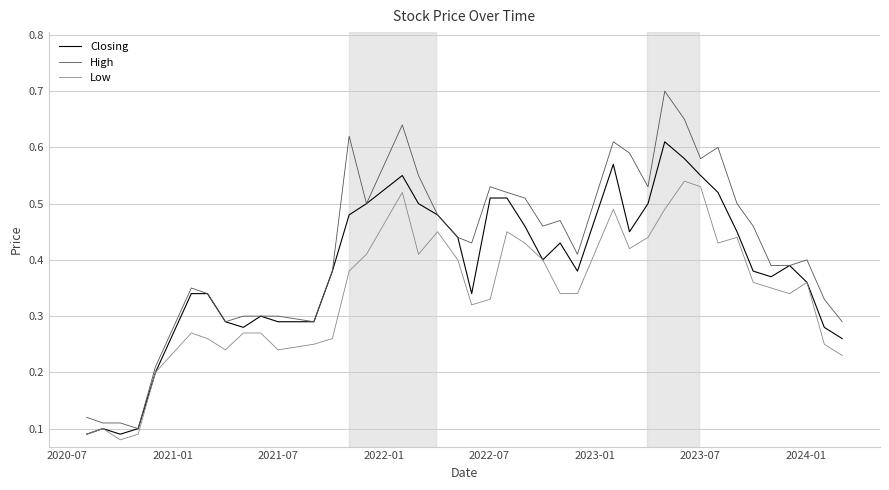

List the series in order of their peak value, highest first.

High, Closing, Low